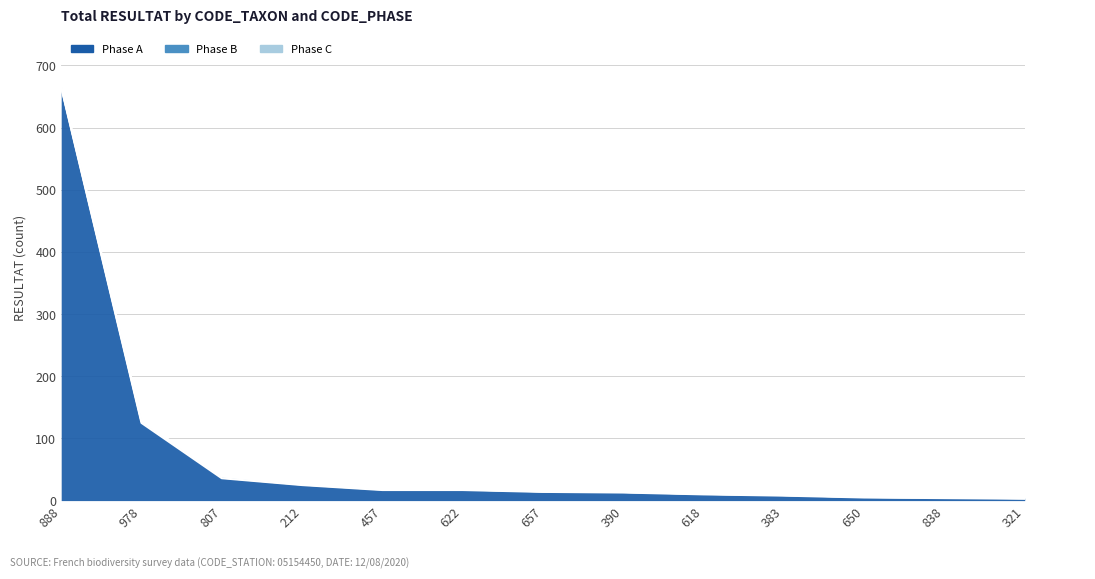

True or false: Phase C and Phase B cross at least once.

False